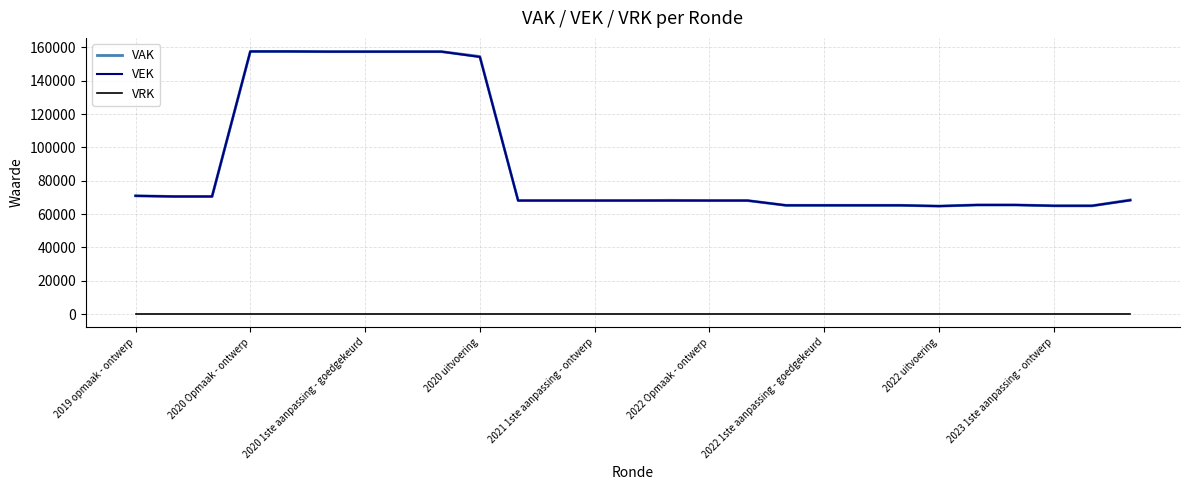

What is the value of the VEK point at the 1st from the left?

70936